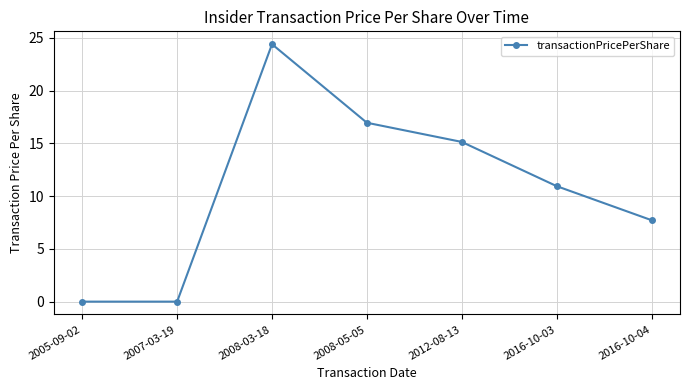

What is the sum of the values at 2008-03-18 and 2007-03-19?

24.4